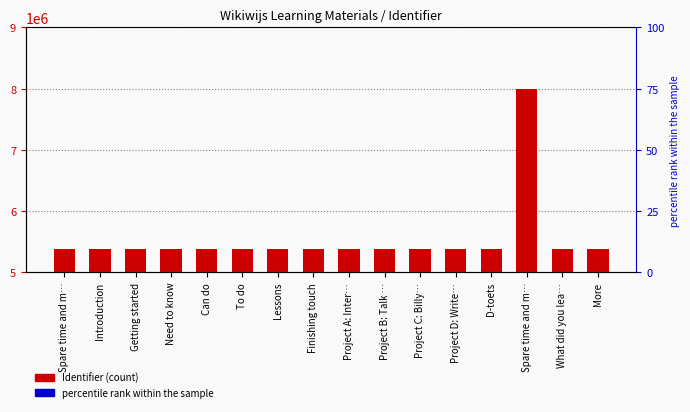

What is the smallest value displayed?

5379359